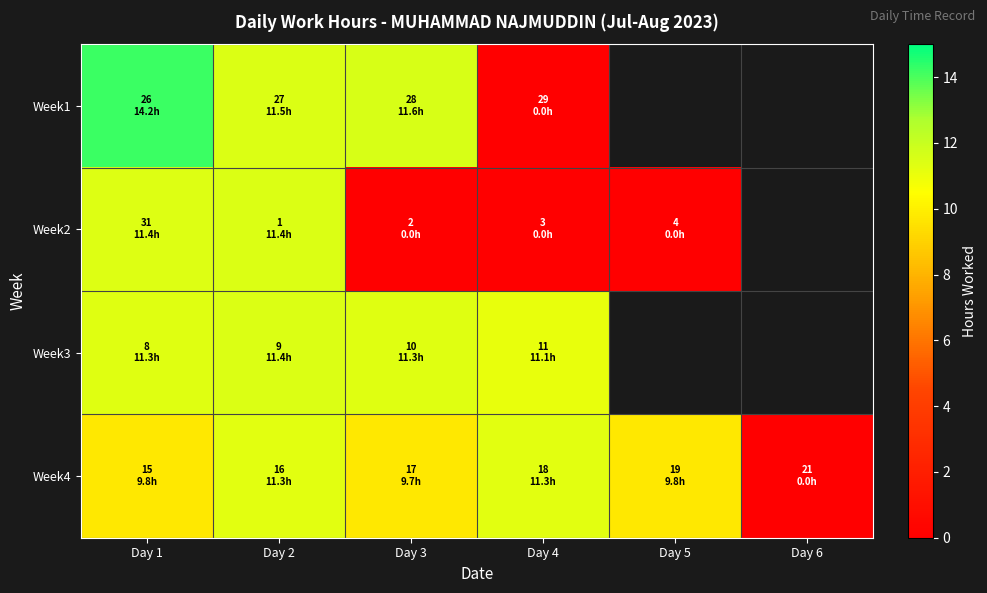

What is the total value across all series at Day 1?

46.7